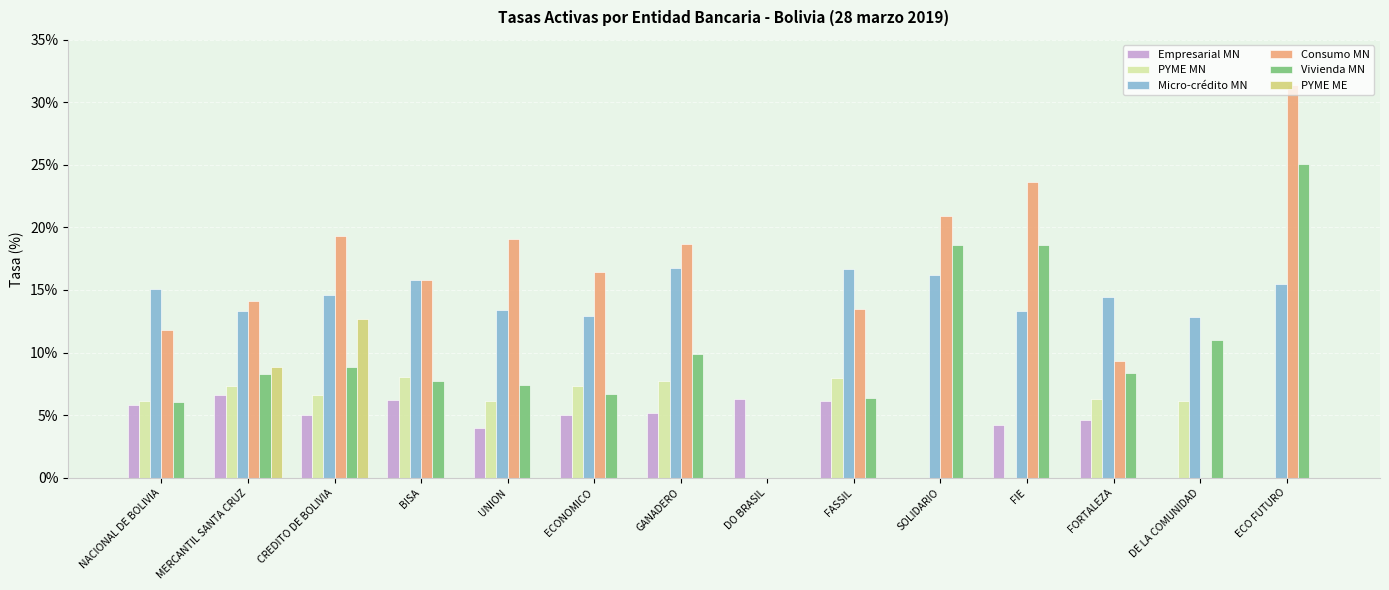

At which category is the sum across all series the highest?

ECO FUTURO